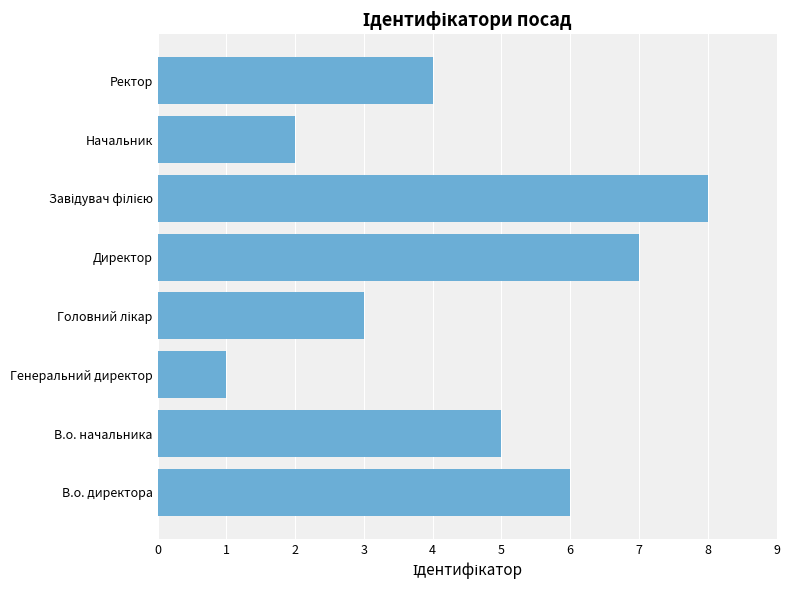

Reading top to bottom, list all the values displayed in this chart.

4	2	8	7	3	1	5	6